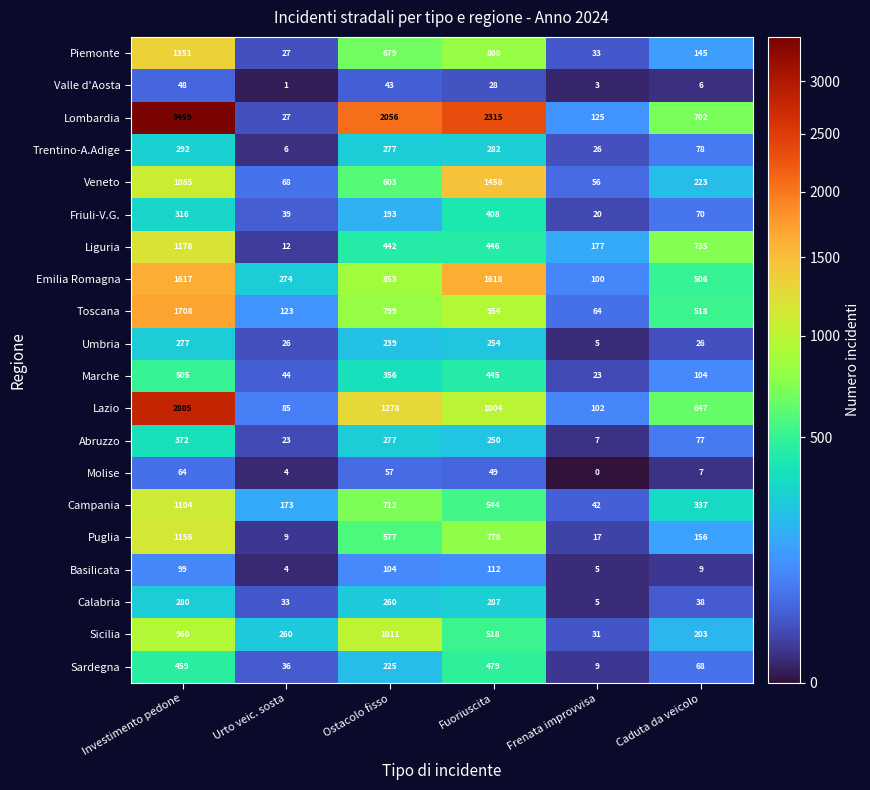

Is it true that Marche equals 22 at Urto veic. sosta?

False